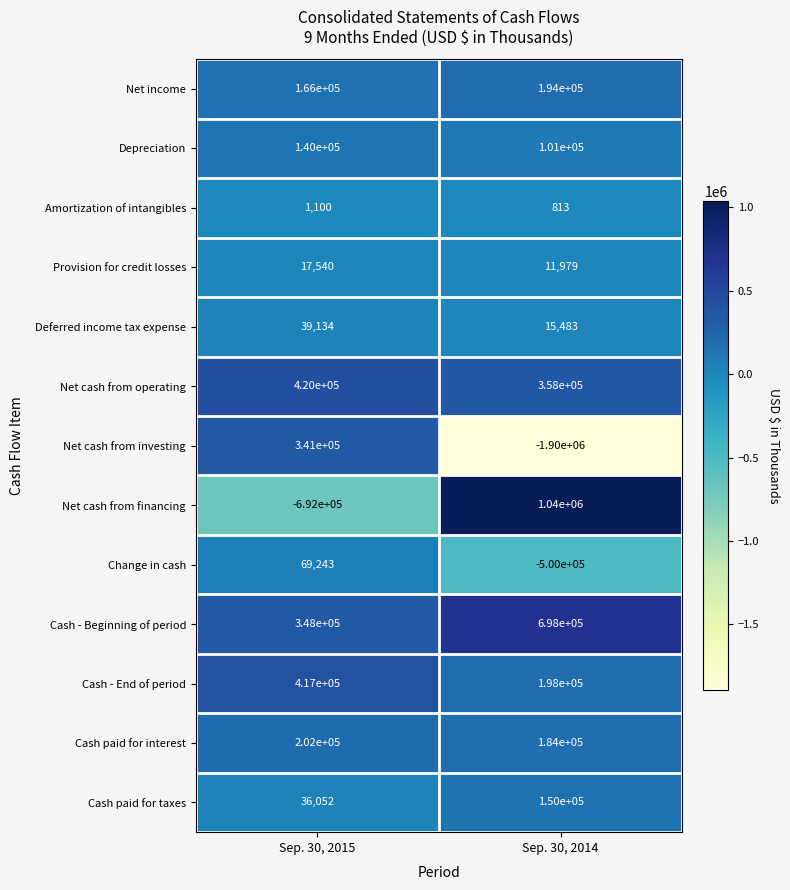

Rank the series at Sep. 30, 2014 from highest to lowest value.

Net cash from financing, Cash - Beginning of period, Net cash from operating, Cash - End of period, Net income, Cash paid for interest, Cash paid for taxes, Depreciation, Deferred income tax expense, Provision for credit losses, Amortization of intangibles, Change in cash, Net cash from investing